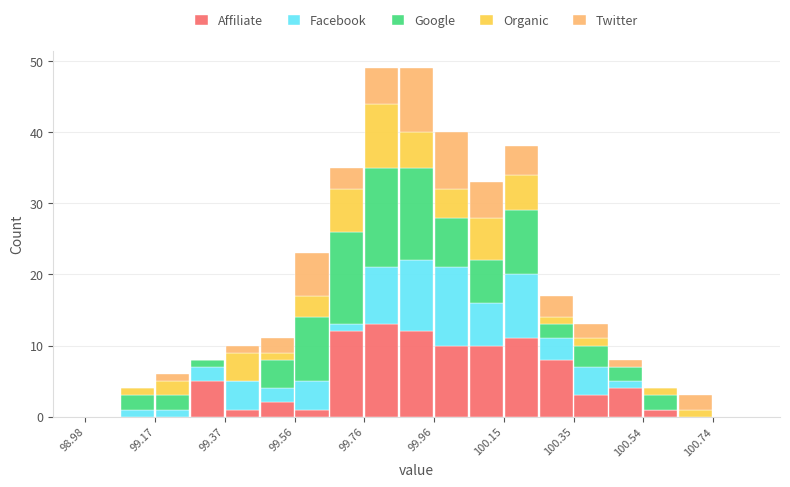

Reading left to right, transcribe this chart: for each stacked bar, give the range it covers on the x-axis and its total height. Neither the bar edges nor the heights are printed on the chart, so give them approximately, as read against the axes.

98.98 to 99.08: 0
99.08 to 99.18: 4
99.18 to 99.28: 6
99.28 to 99.36: 8
99.36 to 99.46: 10
99.46 to 99.56: 11
99.56 to 99.66: 23
99.66 to 99.76: 35
99.76 to 99.86: 49
99.86 to 99.96: 49
99.96 to 100.06: 40
100.06 to 100.16: 33
100.16 to 100.24: 38
100.24 to 100.34: 17
100.34 to 100.44: 13
100.44 to 100.54: 8
100.54 to 100.64: 4
100.64 to 100.74: 3
100.74 to 100.84: 0